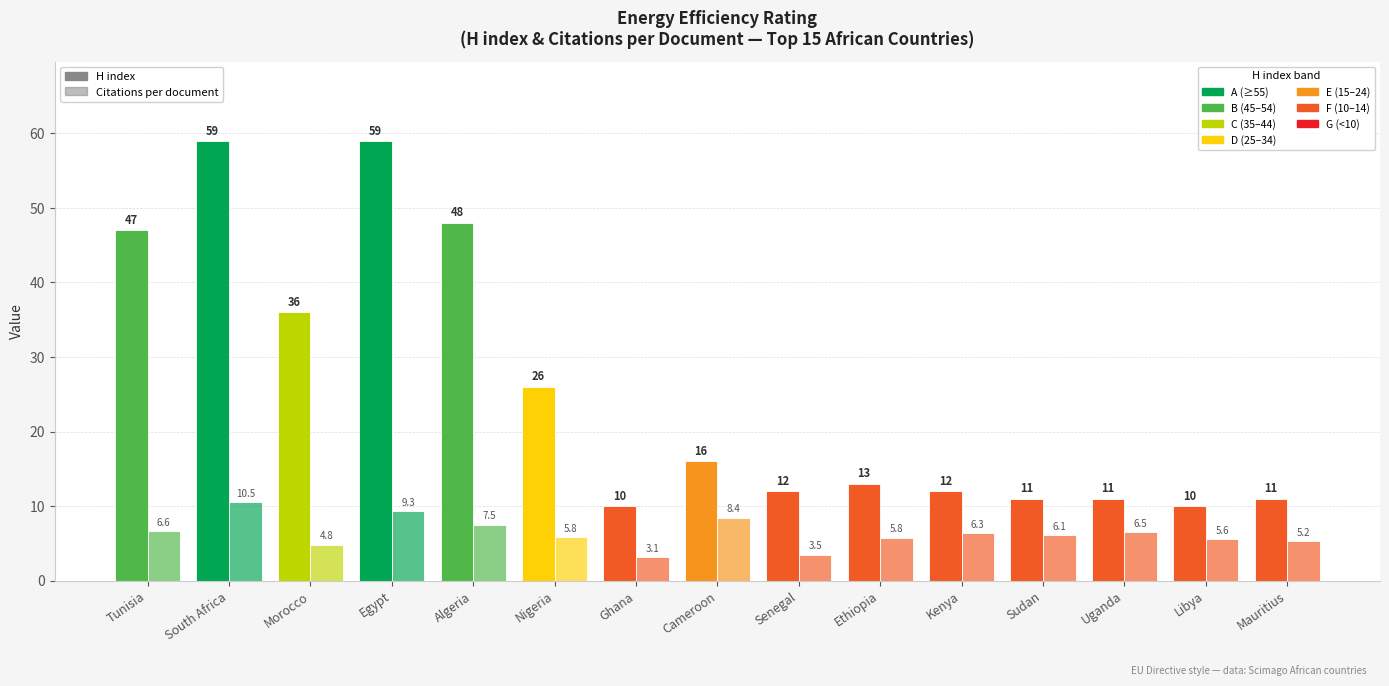

How many data points in H index are less than 13?

7